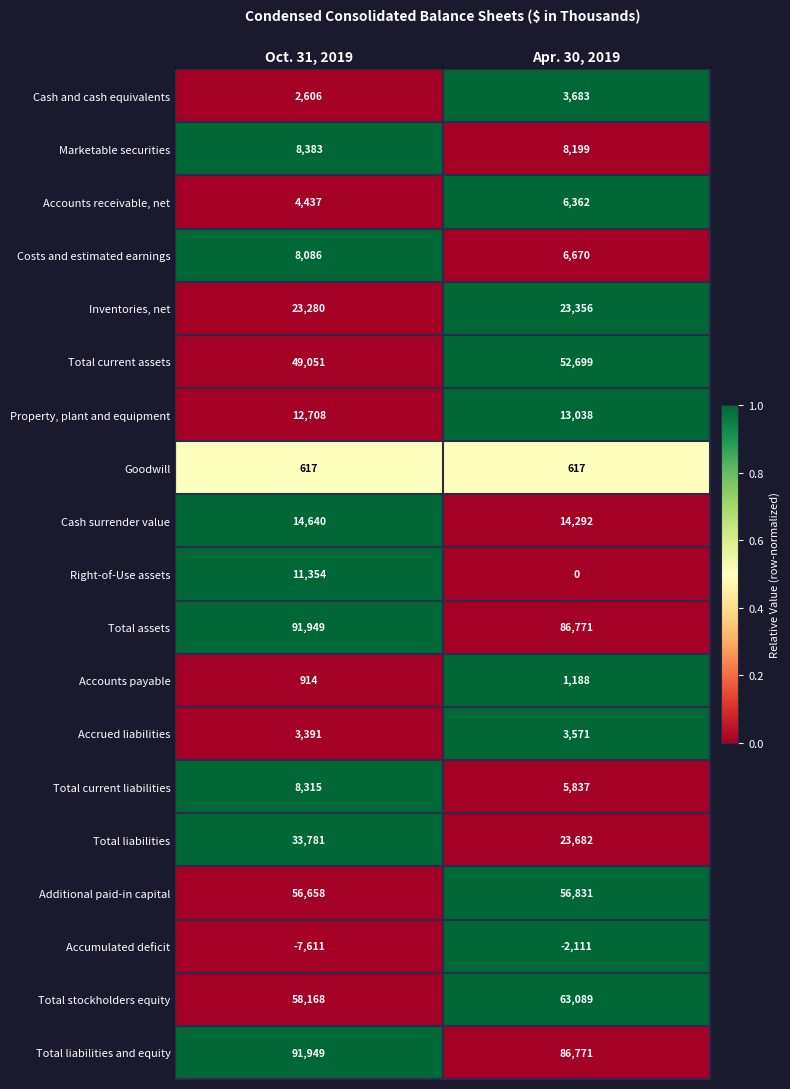

At which category is the sum across all series the highest?

Oct. 31, 2019